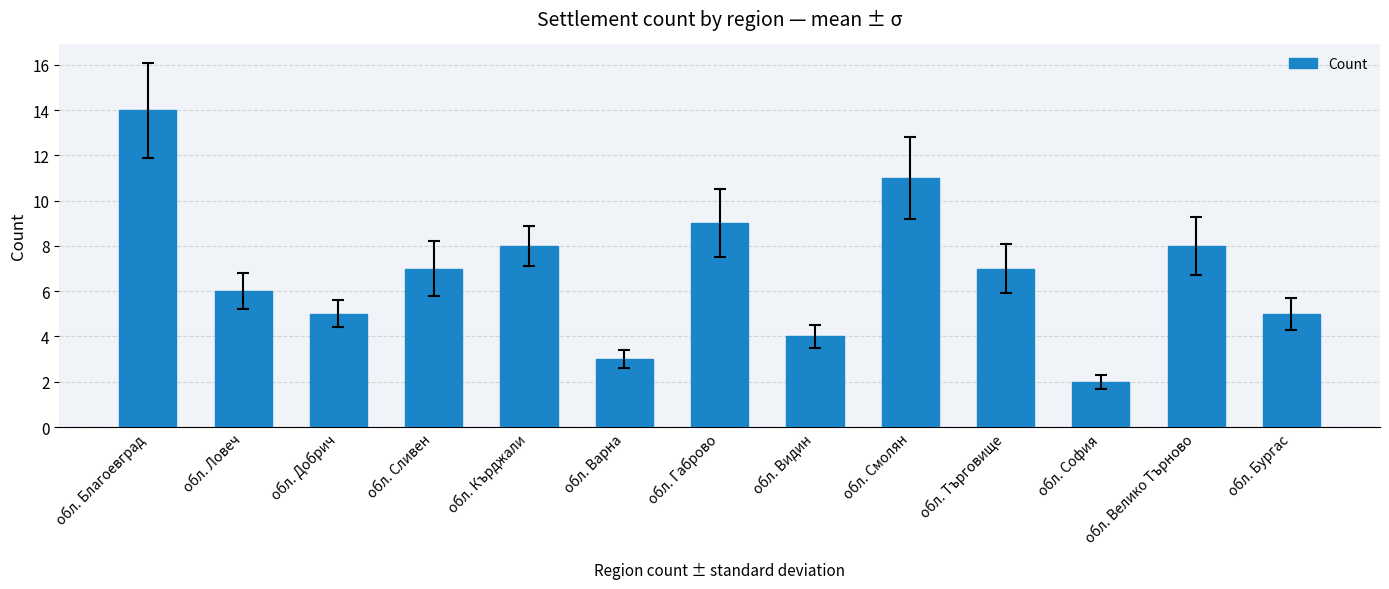

Are the bars grouped side by side (vs. stacked)?

No